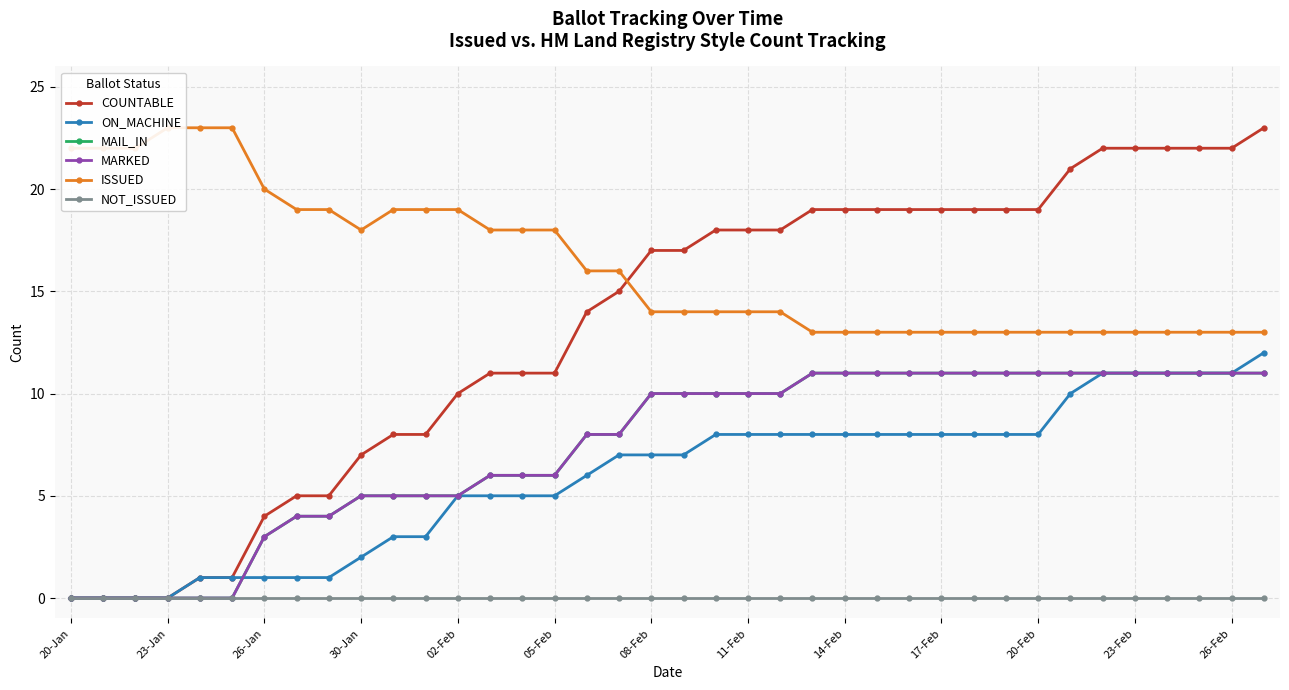

Reading right to left, what are all the values shown in this chart?

COUNTABLE: 23	22	22	22	22	22	21	19	19	19	19	19	19	19	19	18	18	18	17	17	15	14	11	11	11	10	8	8	7	5	5	4	1	1	0	0	0	0
ON_MACHINE: 12	11	11	11	11	11	10	8	8	8	8	8	8	8	8	8	8	8	7	7	7	6	5	5	5	5	3	3	2	1	1	1	1	1	0	0	0	0
MAIL_IN: 11	11	11	11	11	11	11	11	11	11	11	11	11	11	11	10	10	10	10	10	8	8	6	6	6	5	5	5	5	4	4	3	0	0	0	0	0	0
MARKED: 11	11	11	11	11	11	11	11	11	11	11	11	11	11	11	10	10	10	10	10	8	8	6	6	6	5	5	5	5	4	4	3	0	0	0	0	0	0
ISSUED: 13	13	13	13	13	13	13	13	13	13	13	13	13	13	13	14	14	14	14	14	16	16	18	18	18	19	19	19	18	19	19	20	23	23	23	22	22	22
NOT_ISSUED: 0	0	0	0	0	0	0	0	0	0	0	0	0	0	0	0	0	0	0	0	0	0	0	0	0	0	0	0	0	0	0	0	0	0	0	0	0	0